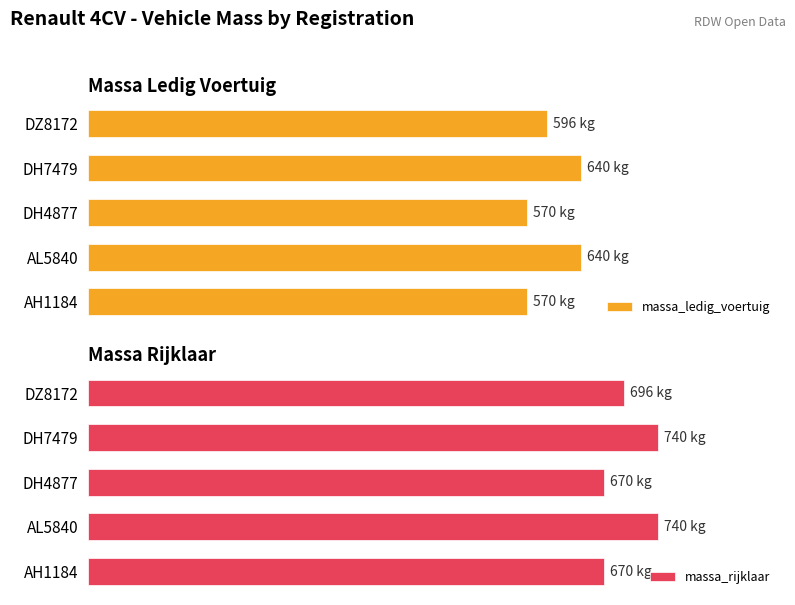

Is it true that massa_ledig_voertuig equals 640 at AL5840?

True